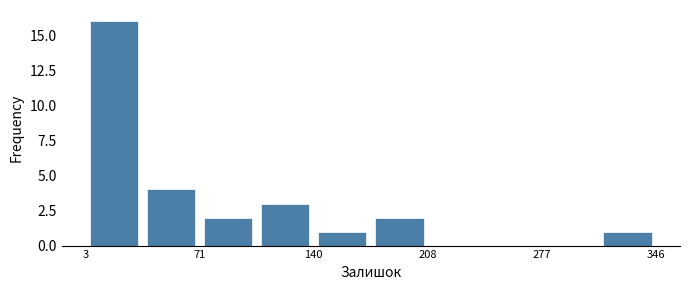

Read against the x-axis, roughly where is the centre of the tallest bar?

20